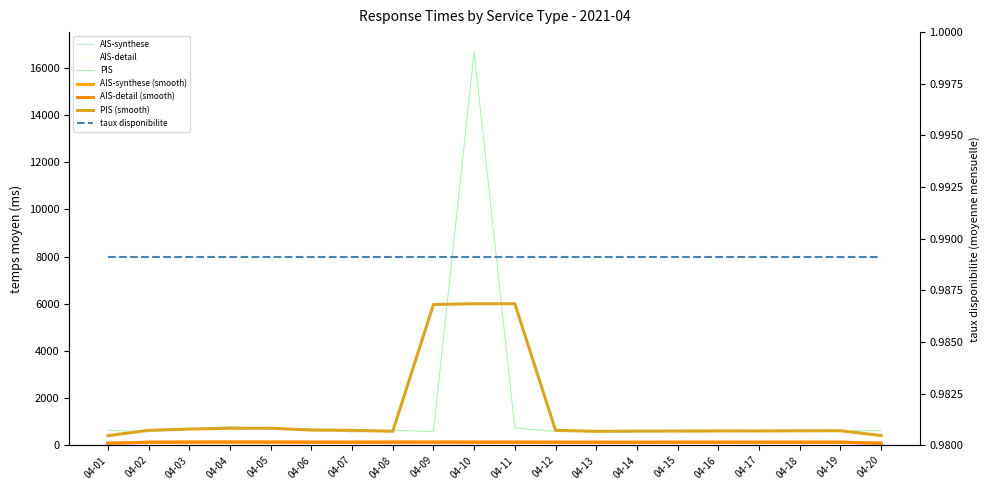

Rank the categories by AIS-detail value from lowest to highest.

04-13, 04-01, 04-09, 04-18, 04-12, 04-15, 04-02, 04-06, 04-17, 04-03, 04-14, 04-20, 04-16, 04-08, 04-11, 04-19, 04-05, 04-07, 04-10, 04-04